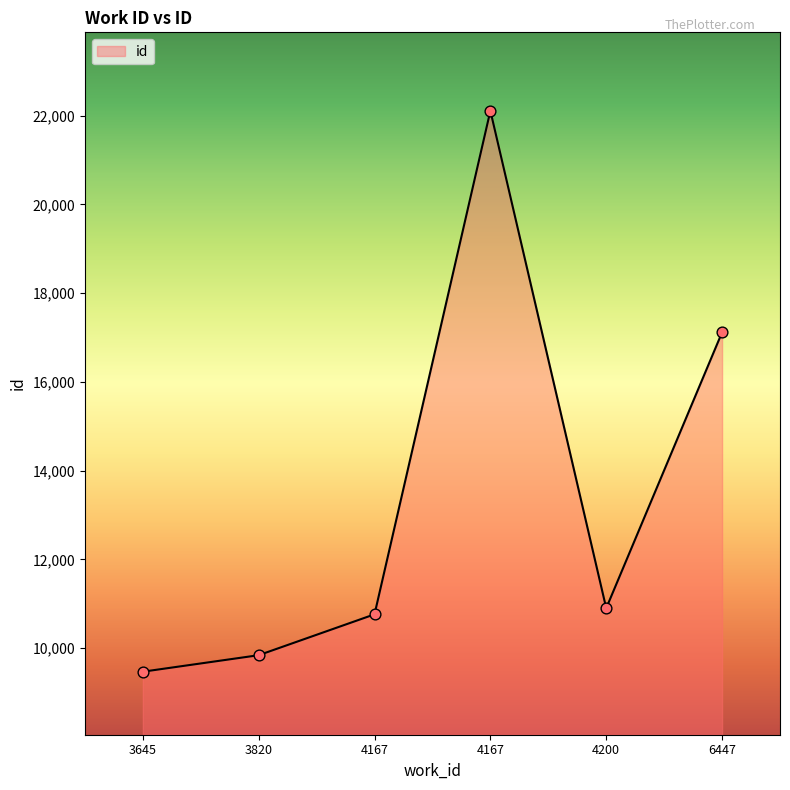

Between 3820 and 4167, which is larger?

4167